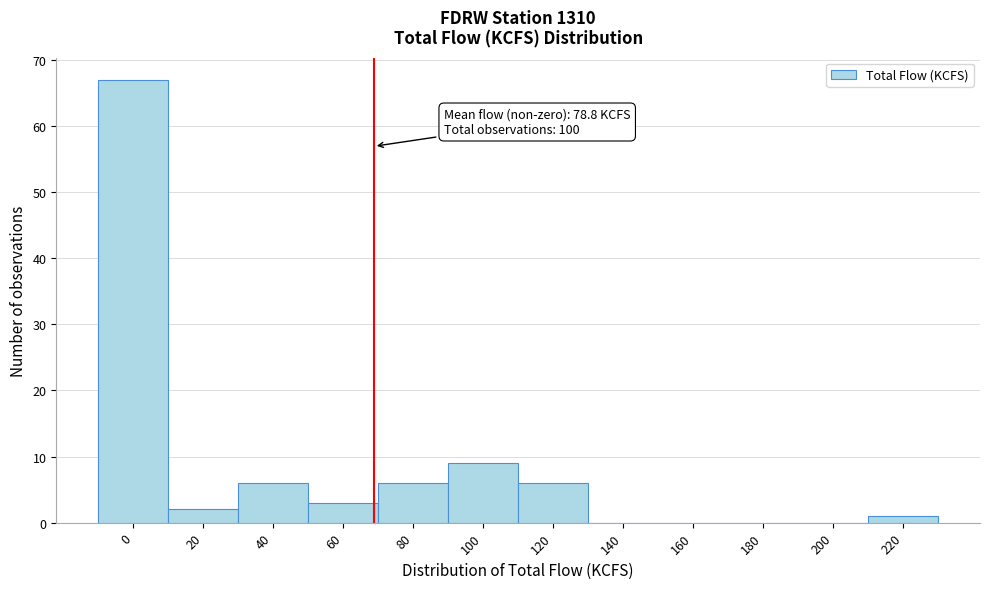

Reading left to right, transcribe all the data shown in this chart.

0=67	20=2	40=6	60=3	80=6	100=9	120=6	140=0	160=0	180=0	200=0	220=1